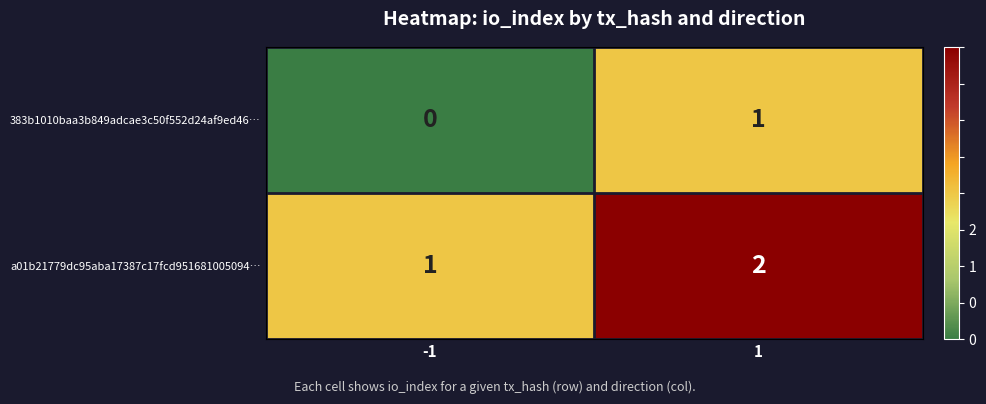

The value of a01b21779dc95aba17387c17fcd951681005094… at 1 is 1. True or false?

False